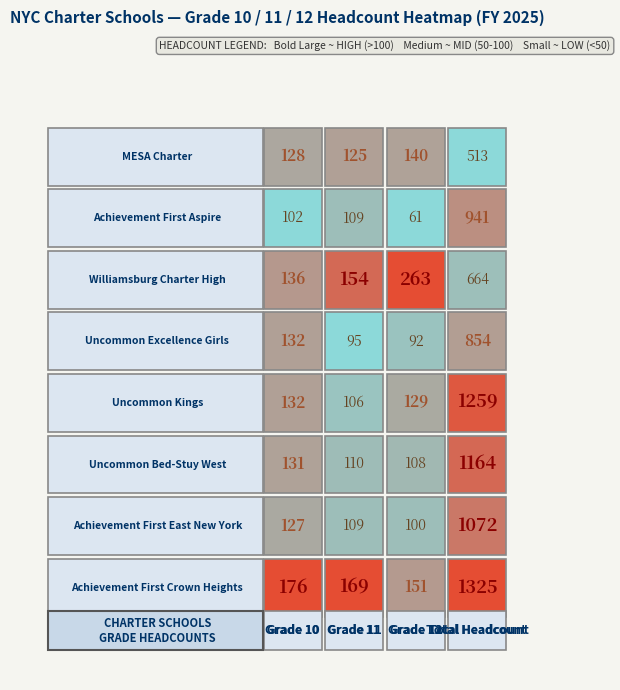

What is the difference between the 84K473 Williamsburg Charter High values at 3 and 2?

401